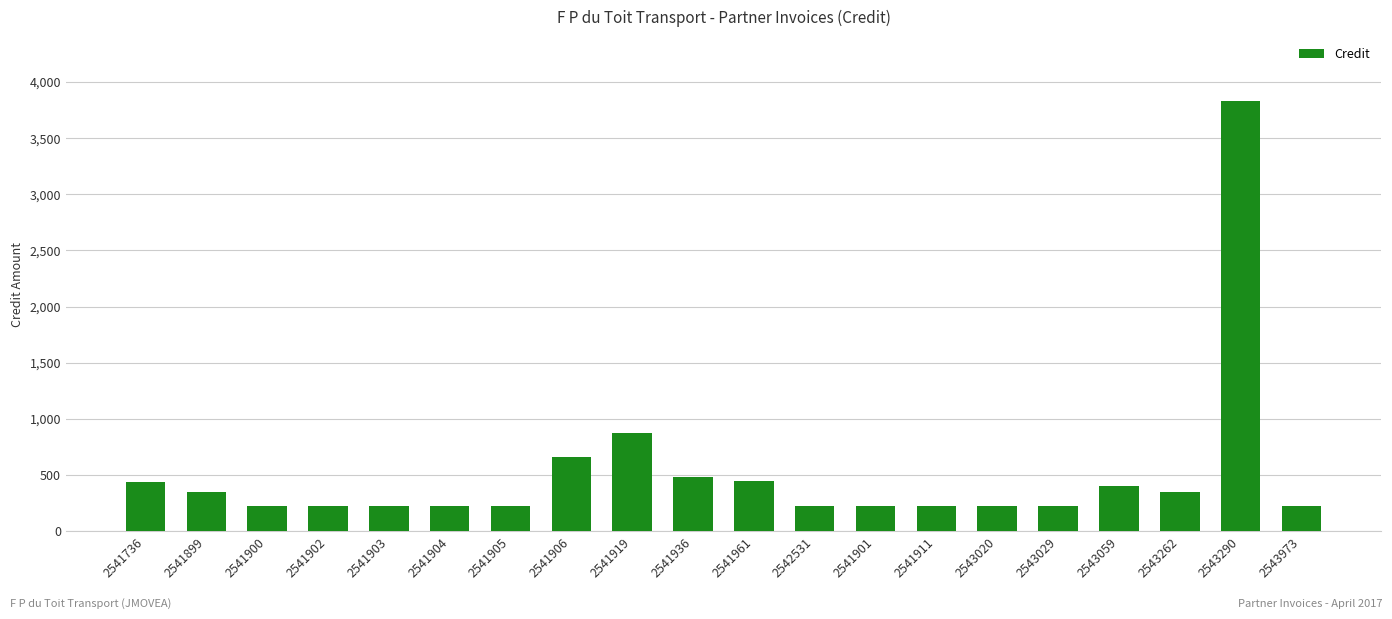

What is the difference between the values at 2542531 and 2541899?

128.0